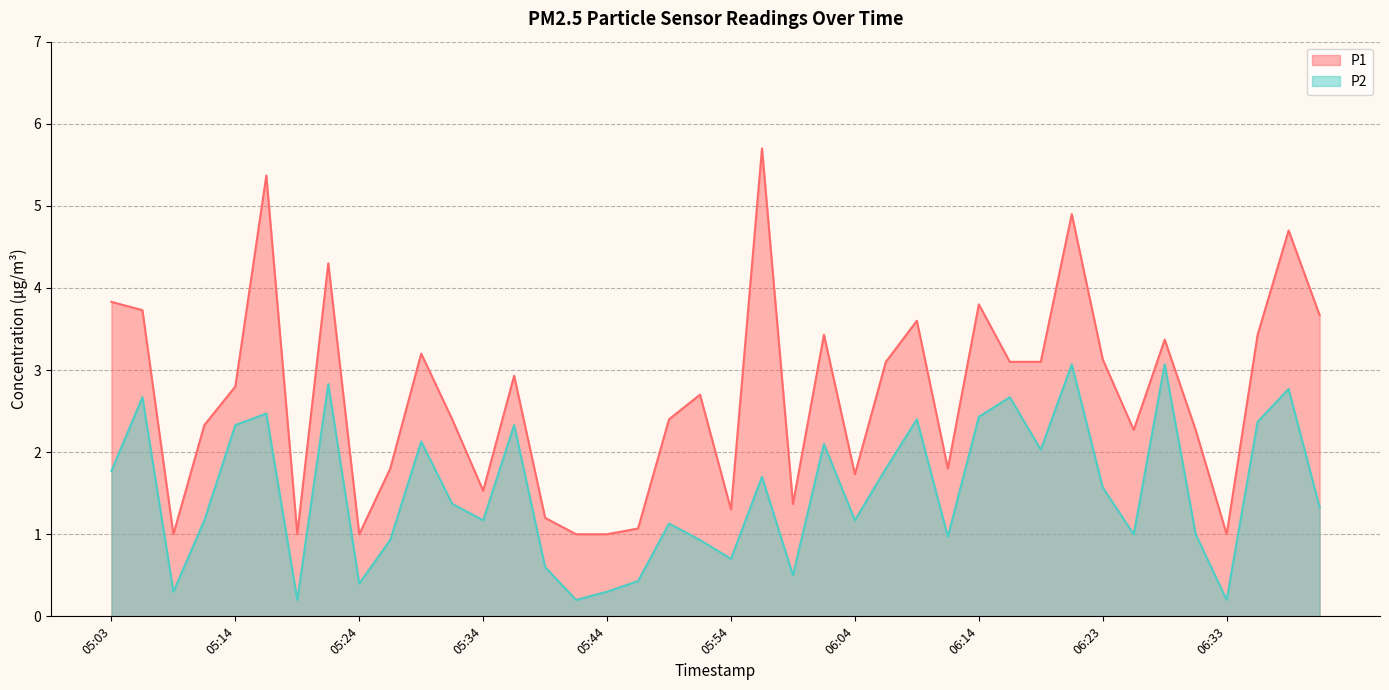

Reading left to right, list all the values displayed in this chart.

P1: 3.8	3.7	1.0	2.3	2.8	5.4	1.0	4.3	1.0	1.8	3.2	2.4	1.5	2.9	1.2	1.0	1.0	1.1	2.4	2.7	1.3	5.7	1.4	3.4	1.7	3.1	3.6	1.8	3.8	3.1	3.1	4.9	3.1	2.3	3.4	2.3	1.0	3.4	4.7	3.7
P2: 1.8	2.7	0.3	1.2	2.3	2.5	0.2	2.8	0.4	0.9	2.1	1.4	1.2	2.3	0.6	0.2	0.3	0.4	1.1	0.9	0.7	1.7	0.5	2.1	1.2	1.8	2.4	1.0	2.4	2.7	2.0	3.1	1.6	1.0	3.1	1.0	0.2	2.4	2.8	1.3